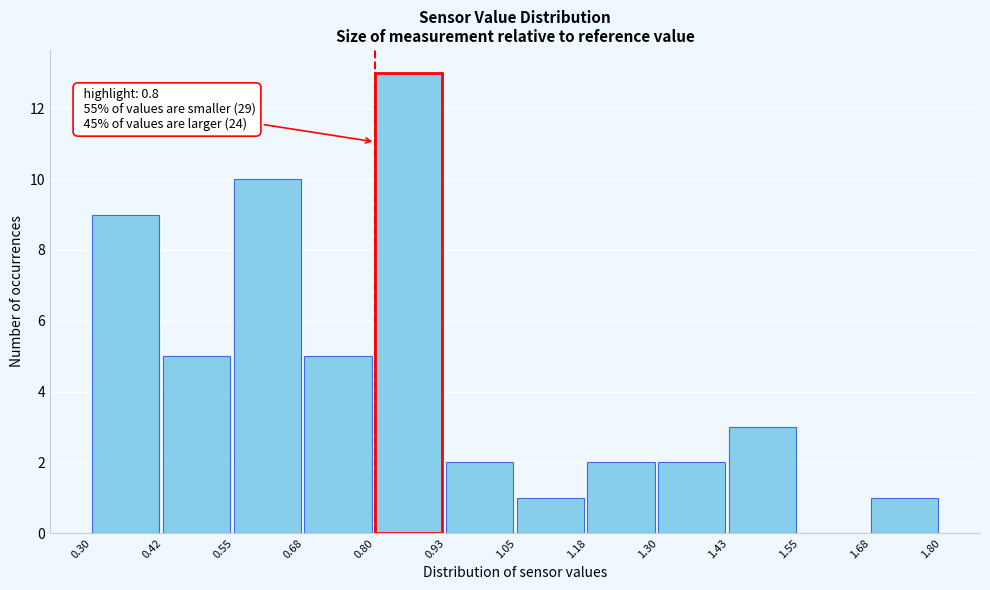

Over which range of the x-axis is the bar tallest?

0.80 to 0.93